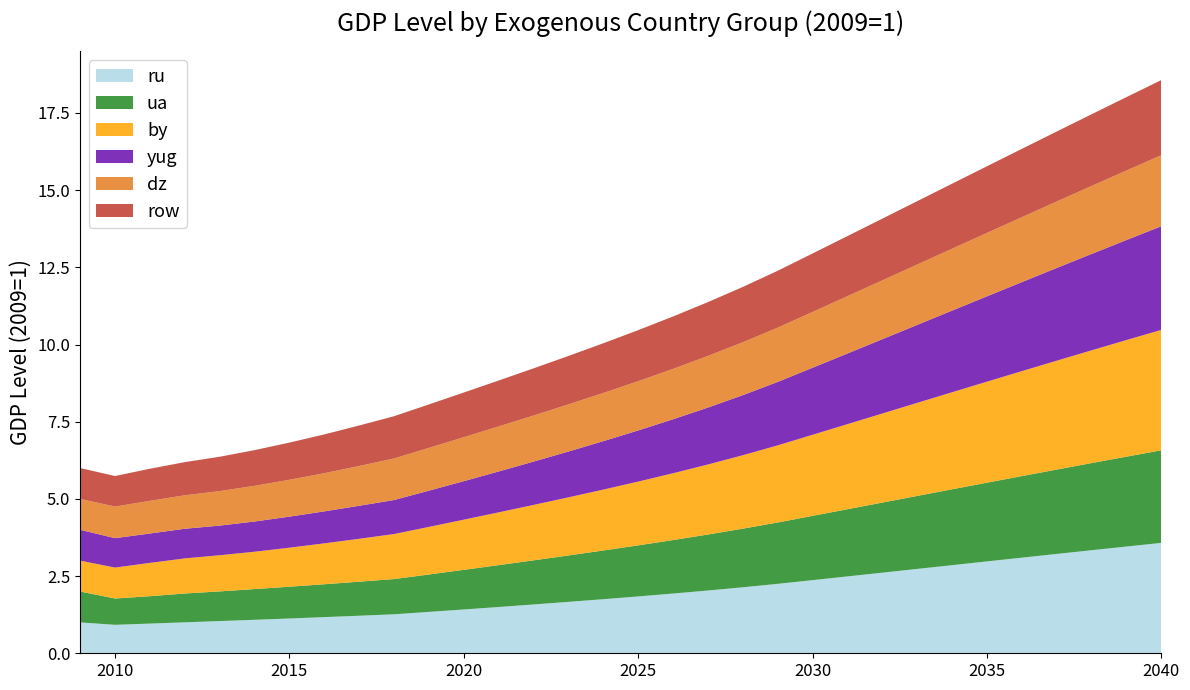

Reading right to left, what are all the values shown in this chart?

ru: 3.6	3.5	3.3	3.2	3.1	3.0	2.9	2.7	2.6	2.5	2.4	2.2	2.1	2.0	1.9	1.8	1.8	1.7	1.6	1.5	1.4	1.3	1.3	1.2	1.2	1.1	1.1	1.0	1.0	1.0	0.9	1.0
ua: 3.0	2.9	2.8	2.7	2.6	2.6	2.5	2.4	2.3	2.2	2.1	2.0	1.9	1.8	1.7	1.7	1.6	1.5	1.4	1.4	1.3	1.2	1.1	1.1	1.1	1.0	1.0	1.0	0.9	0.9	0.9	1.0
by: 3.9	3.8	3.7	3.5	3.4	3.3	3.1	3.0	2.9	2.8	2.6	2.5	2.4	2.3	2.2	2.1	2.0	1.9	1.8	1.7	1.6	1.5	1.5	1.4	1.3	1.3	1.2	1.2	1.1	1.1	1.0	1.0
yug: 3.4	3.2	3.1	3.0	2.9	2.8	2.6	2.5	2.4	2.3	2.2	2.1	1.9	1.8	1.7	1.7	1.6	1.5	1.4	1.3	1.2	1.2	1.1	1.1	1.0	1.0	1.0	1.0	1.0	1.0	1.0	1.0
dz: 2.3	2.3	2.2	2.2	2.1	2.1	2.0	2.0	1.9	1.9	1.8	1.8	1.7	1.7	1.6	1.6	1.6	1.5	1.5	1.5	1.4	1.4	1.3	1.3	1.2	1.2	1.2	1.1	1.1	1.1	1.0	1.0
row: 2.4	2.4	2.3	2.3	2.2	2.2	2.1	2.1	2.0	1.9	1.9	1.8	1.8	1.7	1.7	1.7	1.6	1.6	1.5	1.5	1.4	1.4	1.4	1.3	1.3	1.2	1.2	1.1	1.1	1.0	1.0	1.0